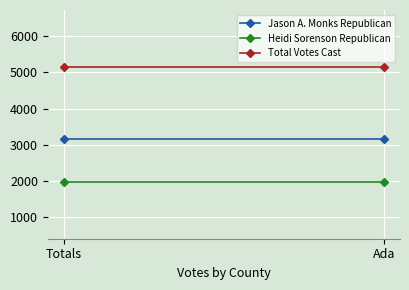

At which category is the sum across all series the highest?

Totals